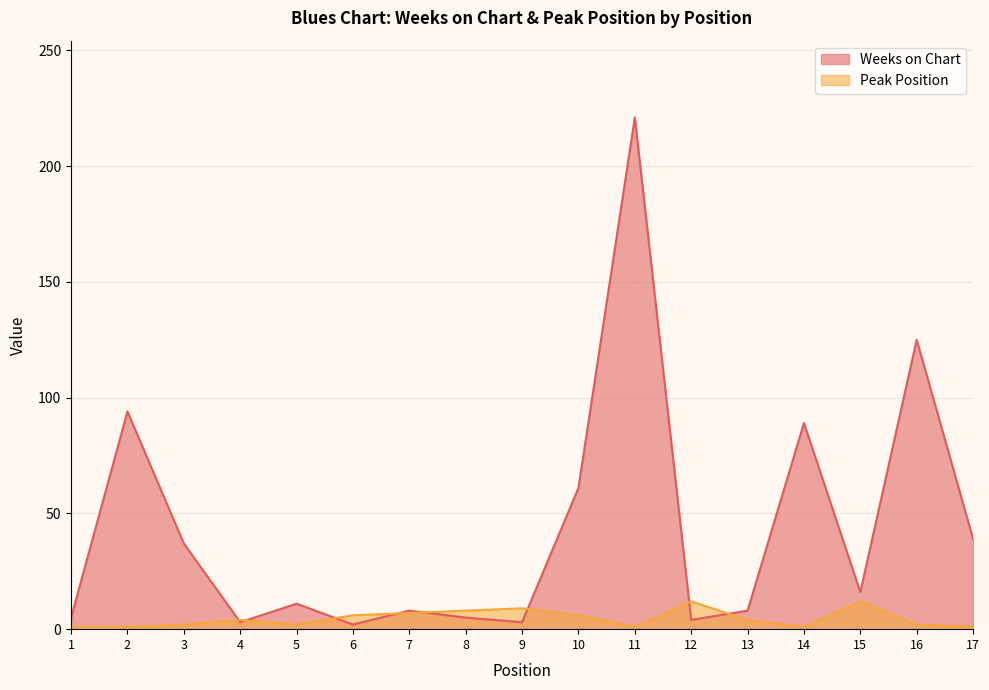

What is the sum of the Weeks on Chart values at 3 and 5?

48